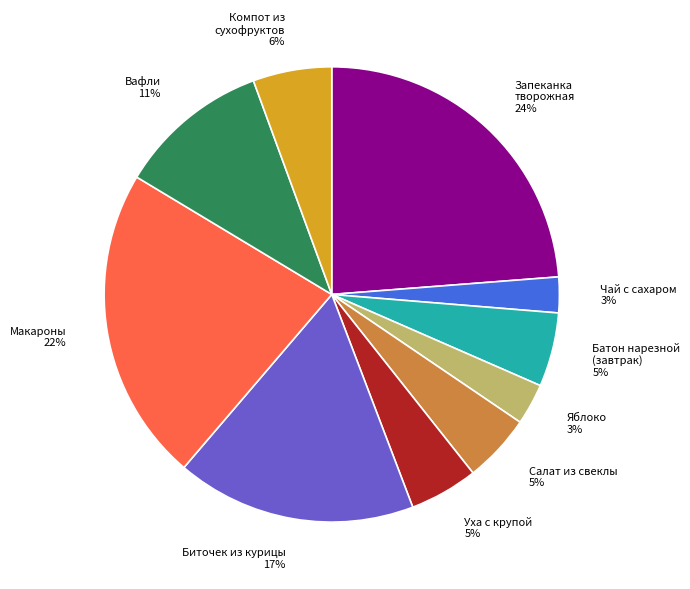

To the nearest percent, what is the difference between the largest and smallest slice percentages?

21%